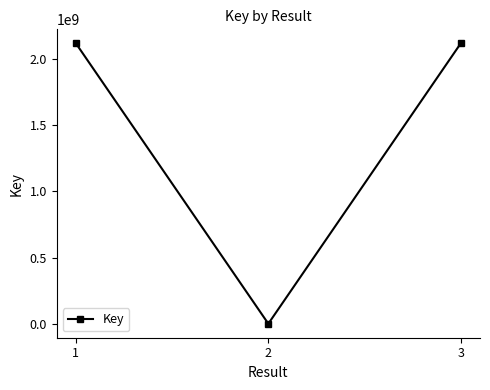

What is the sum of all values?

4236057718